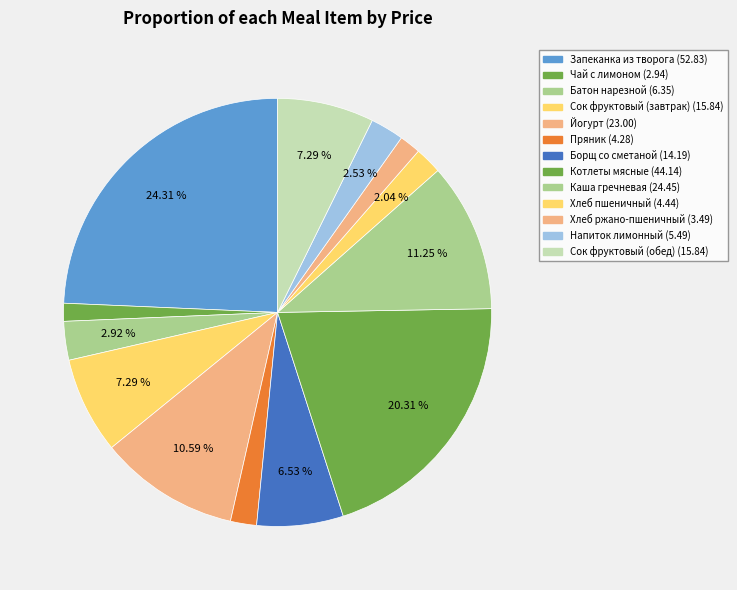

To the nearest percent, what portion does Батон нарезной represent?

3%